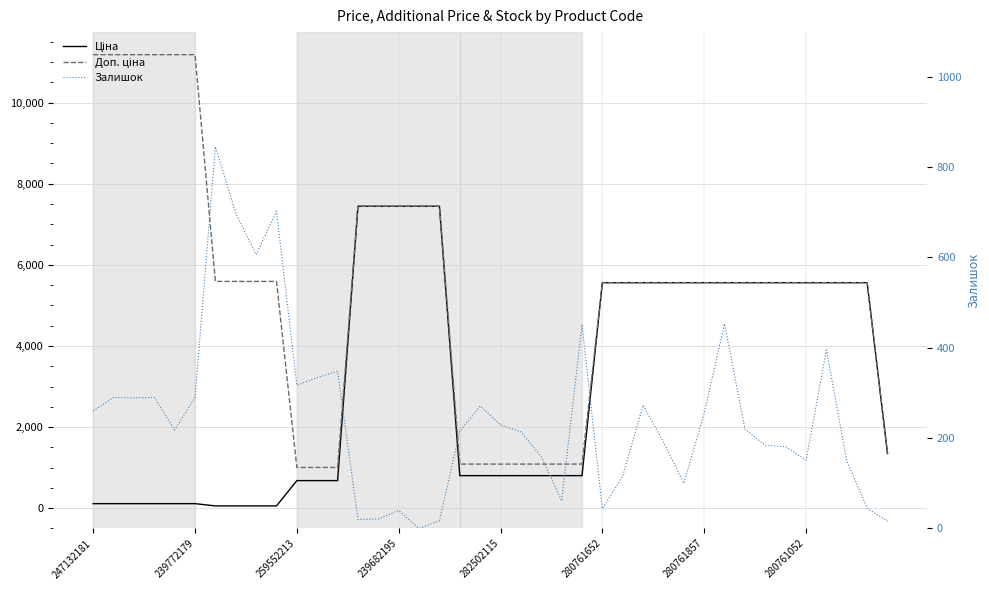

List the series in order of their peak value, lowest first.

Залишок, Ціна, Доп. ціна